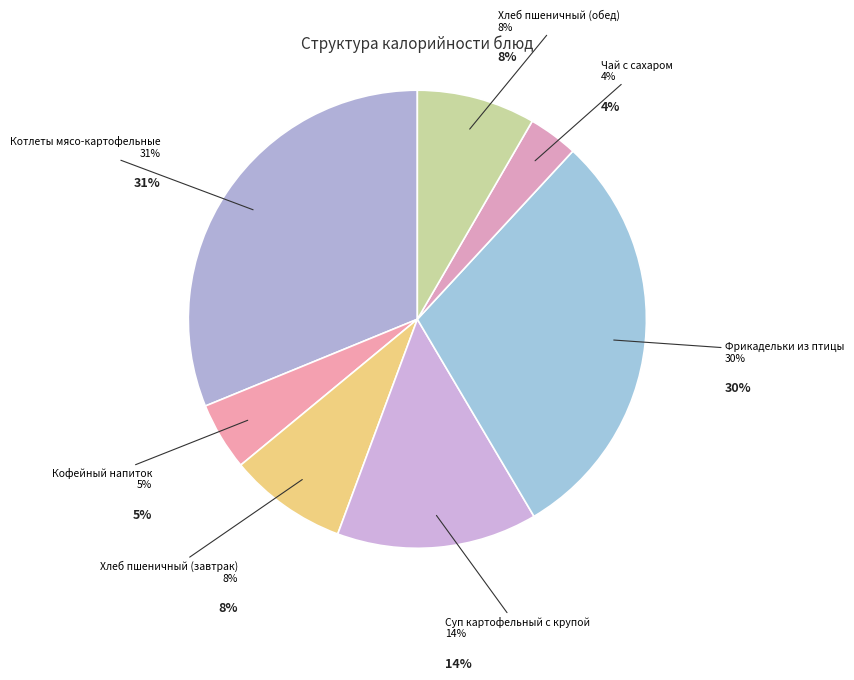

The Суп картофельный с крупой slice represents 14% of the pie. True or false?

True